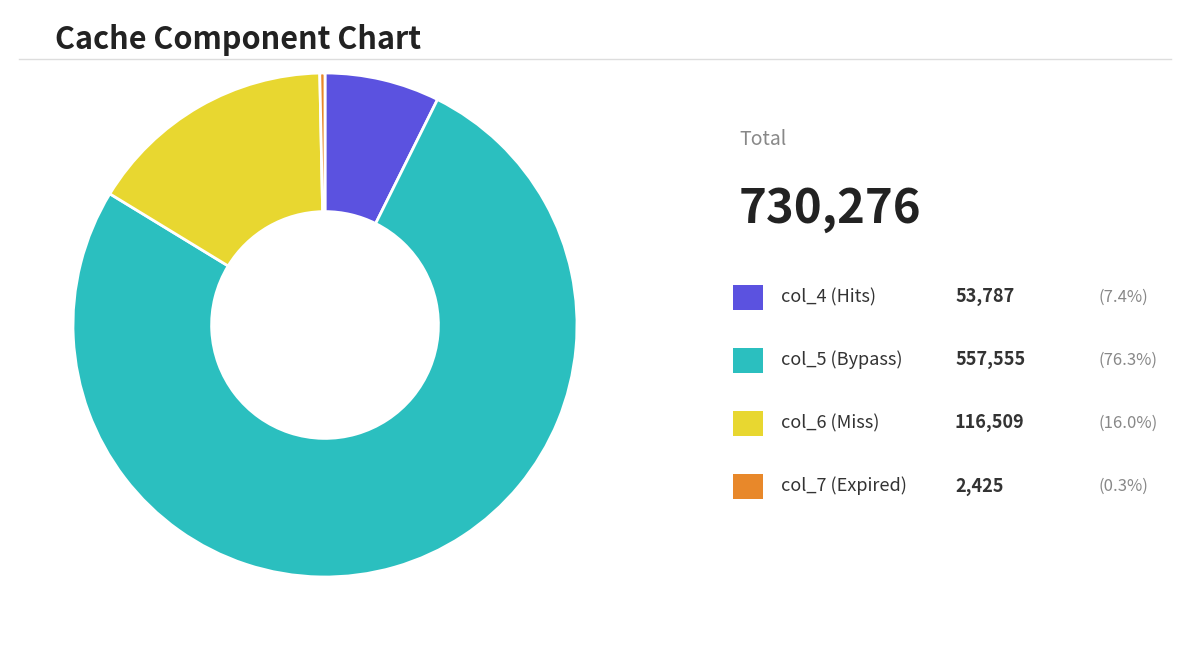

Does any single category account for the majority?

Yes